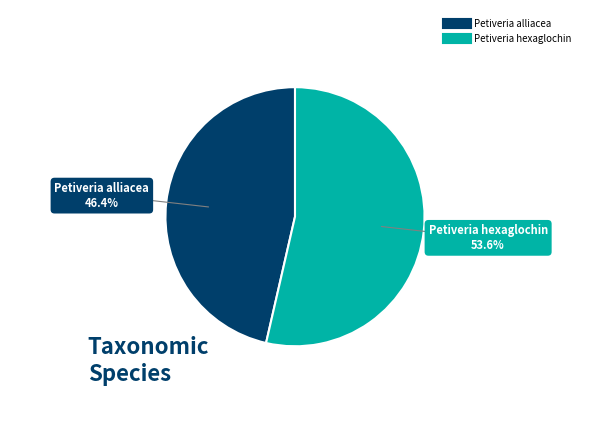

Combined, do Petiveria alliacea and Petiveria hexaglochin account for over 50%?

Yes